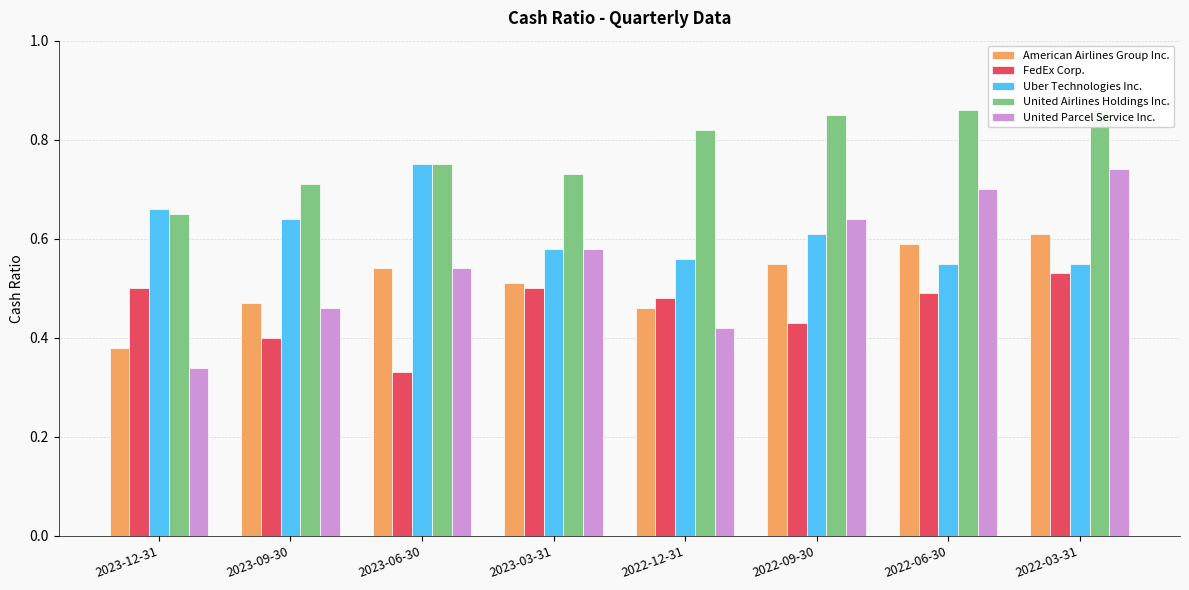

How many bars are there in each group?

5